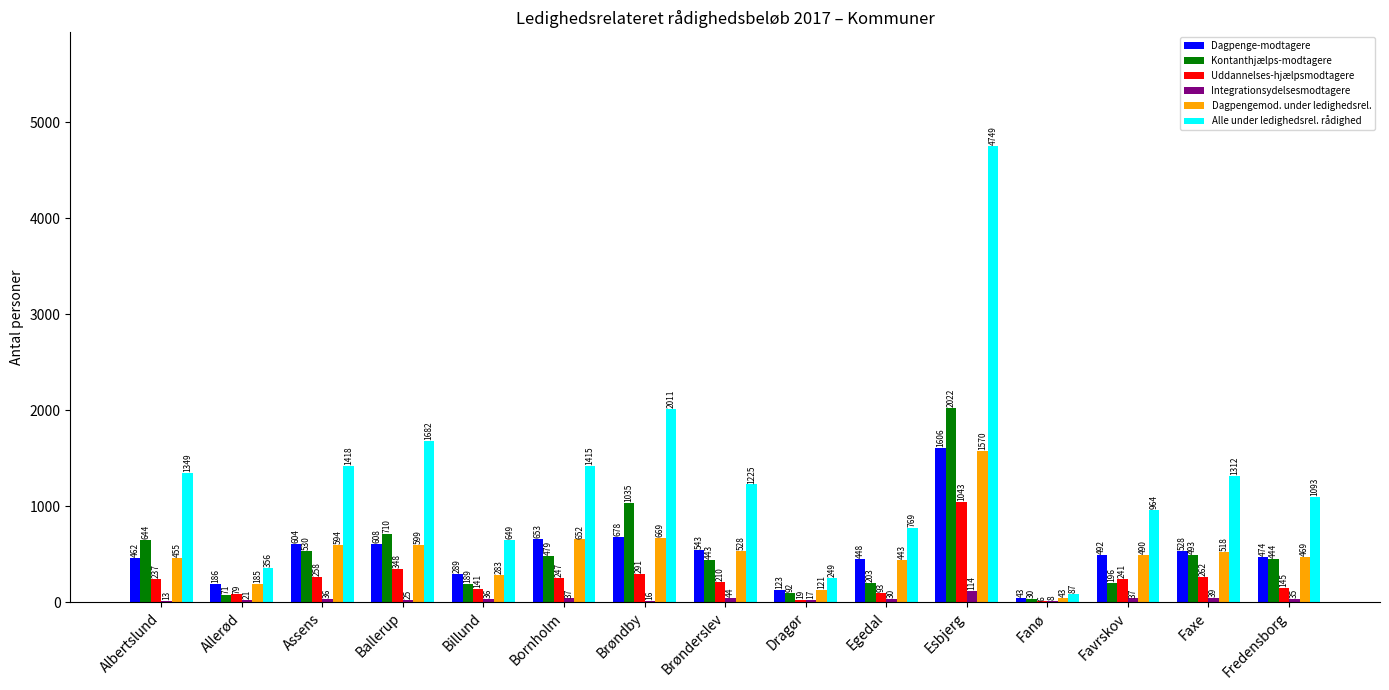

Reading left to right, list all the values displayed in this chart.

Dagpenge-modtagere: Albertslund=462	Allerød=186	Assens=604	Ballerup=608	Billund=289	Bornholm=653	Brøndby=678	Brønderslev=543	Dragør=123	Egedal=448	Esbjerg=1606	Fanø=43	Favrskov=492	Faxe=528	Fredensborg=474
Kontanthjælps-modtagere: Albertslund=644	Allerød=71	Assens=530	Ballerup=710	Billund=189	Bornholm=479	Brøndby=1035	Brønderslev=443	Dragør=92	Egedal=203	Esbjerg=2022	Fanø=30	Favrskov=196	Faxe=493	Fredensborg=444
Uddannelses-hjælpsmodtagere: Albertslund=237	Allerød=79	Assens=258	Ballerup=348	Billund=141	Bornholm=247	Brøndby=291	Brønderslev=210	Dragør=19	Egedal=93	Esbjerg=1043	Fanø=6	Favrskov=241	Faxe=262	Fredensborg=145
Integrationsydelsesmodtagere: Albertslund=13	Allerød=21	Assens=36	Ballerup=25	Billund=36	Bornholm=37	Brøndby=16	Brønderslev=44	Dragør=17	Egedal=30	Esbjerg=114	Fanø=8	Favrskov=37	Faxe=39	Fredensborg=35
Dagpengemod. under ledighedsrel.: Albertslund=455	Allerød=185	Assens=594	Ballerup=599	Billund=283	Bornholm=652	Brøndby=669	Brønderslev=528	Dragør=121	Egedal=443	Esbjerg=1570	Fanø=43	Favrskov=490	Faxe=518	Fredensborg=469
Alle under ledighedsrel. rådighed: Albertslund=1349	Allerød=356	Assens=1418	Ballerup=1682	Billund=649	Bornholm=1415	Brøndby=2011	Brønderslev=1225	Dragør=249	Egedal=769	Esbjerg=4749	Fanø=87	Favrskov=964	Faxe=1312	Fredensborg=1093